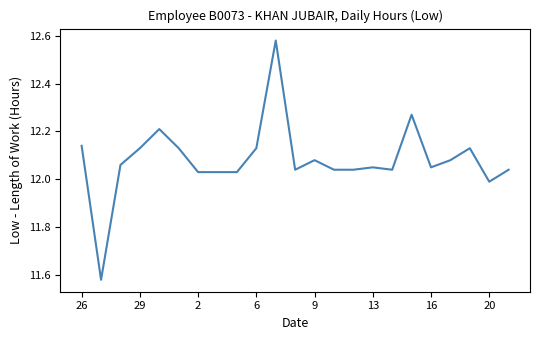

What is the difference between the maximum and minimum values?

1.0